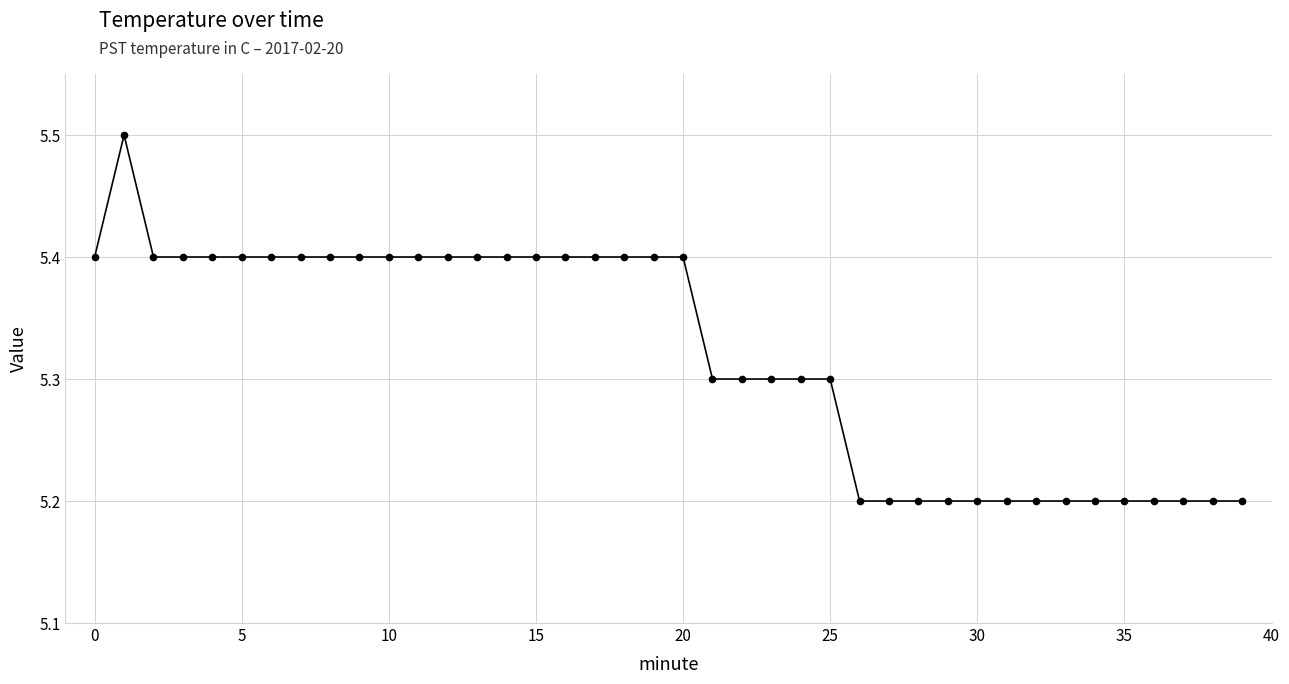

Is this an area chart (filled region under the line)?

No